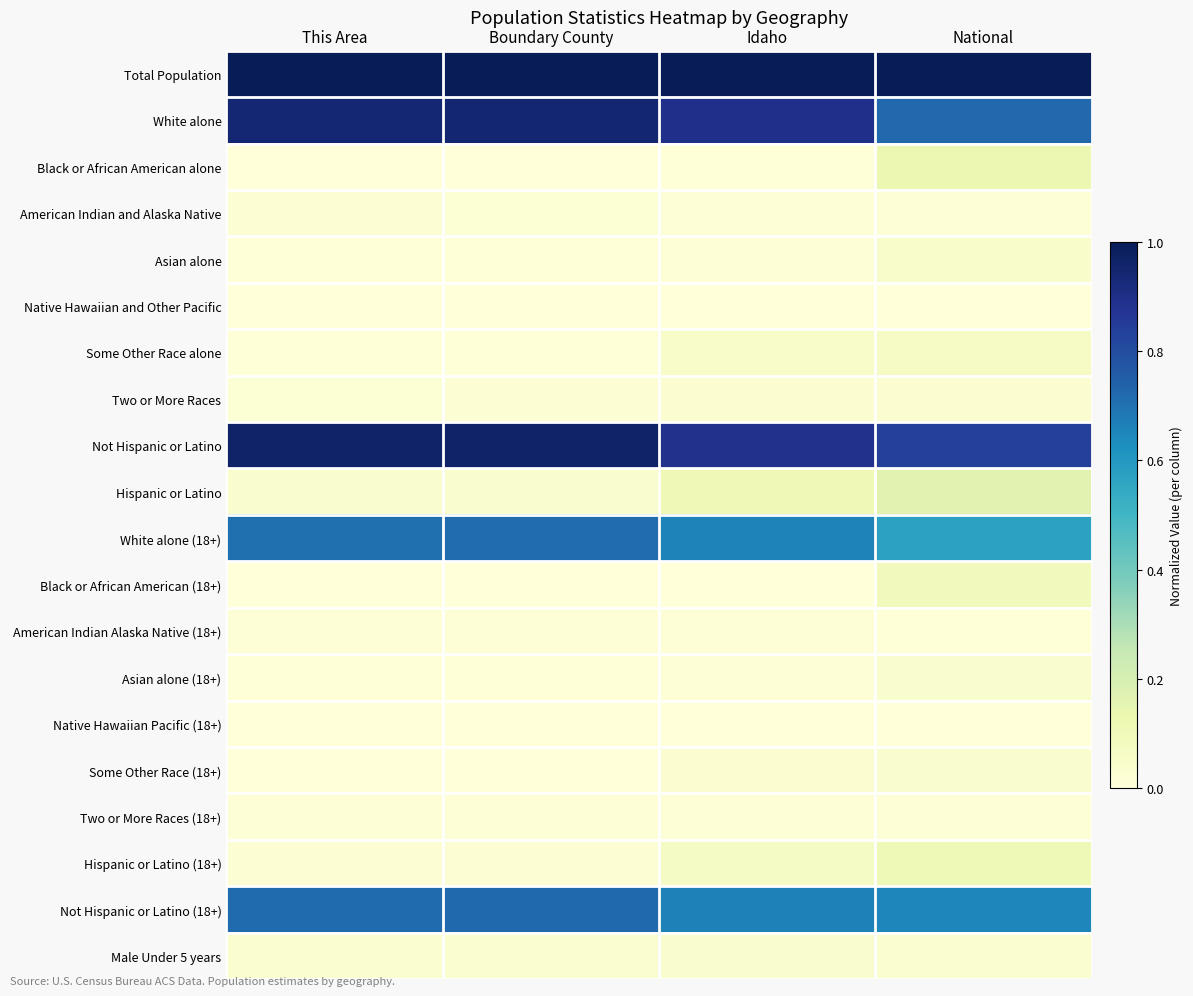

Which series has the largest total across all categories?

Total Population